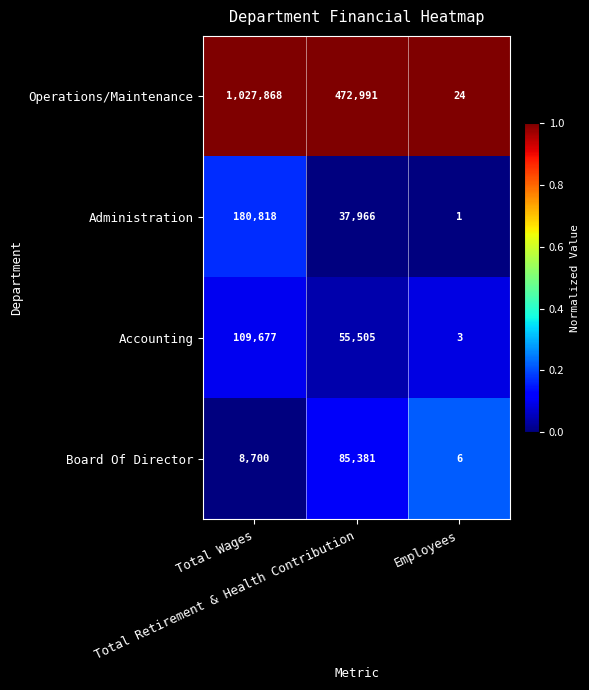

What is the difference between the highest and lowest values at Total Retirement & Health Contribution?

435025